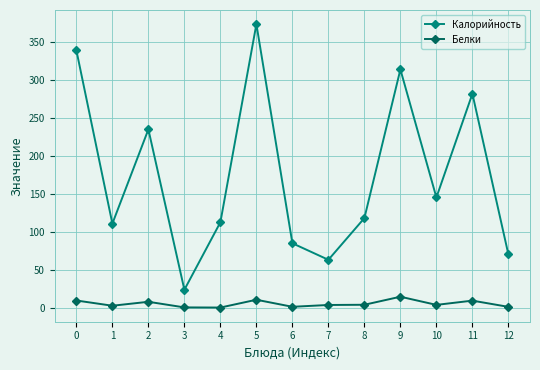

What is the difference between the maximum and minimum values in the Белки series?

14.3